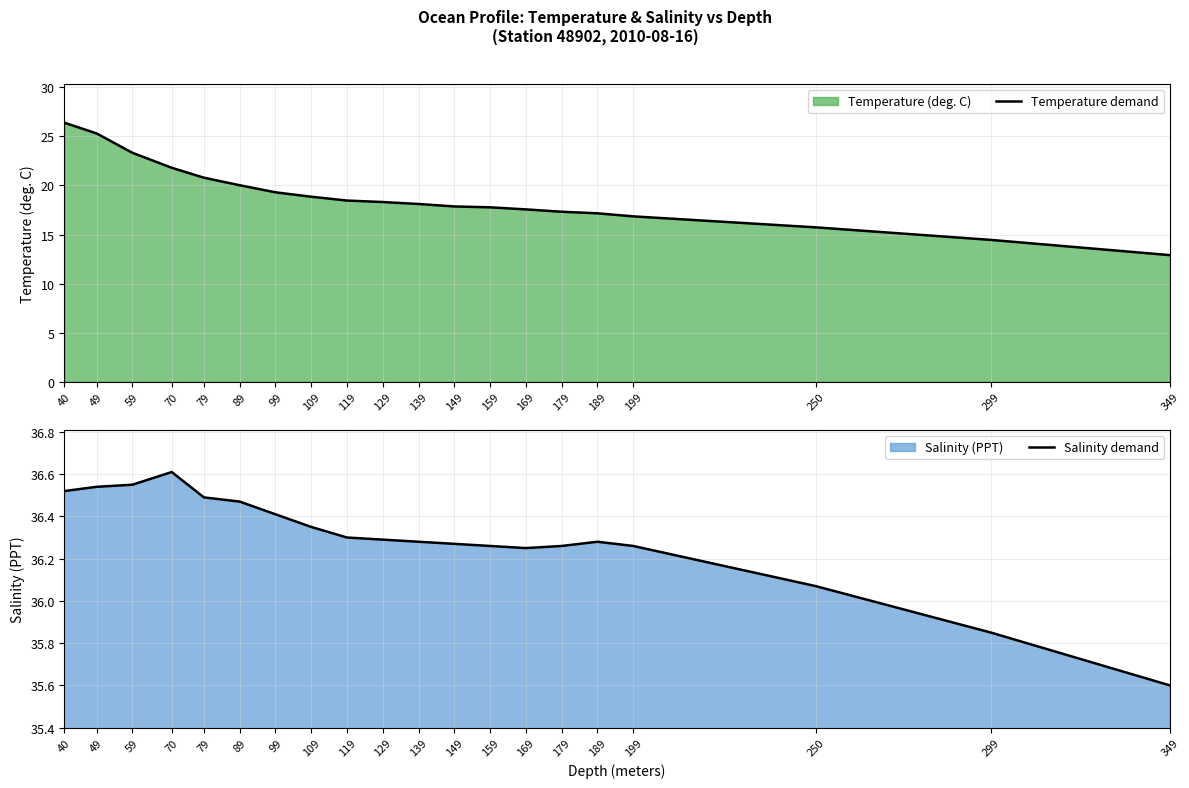

What is the difference between the maximum and minimum values in the Temperature demand series?

13.5